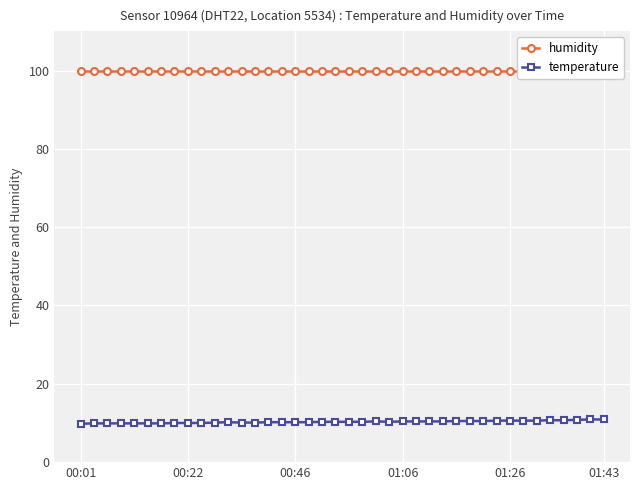

What is the sum of the humidity values at 33 and 9?

199.8